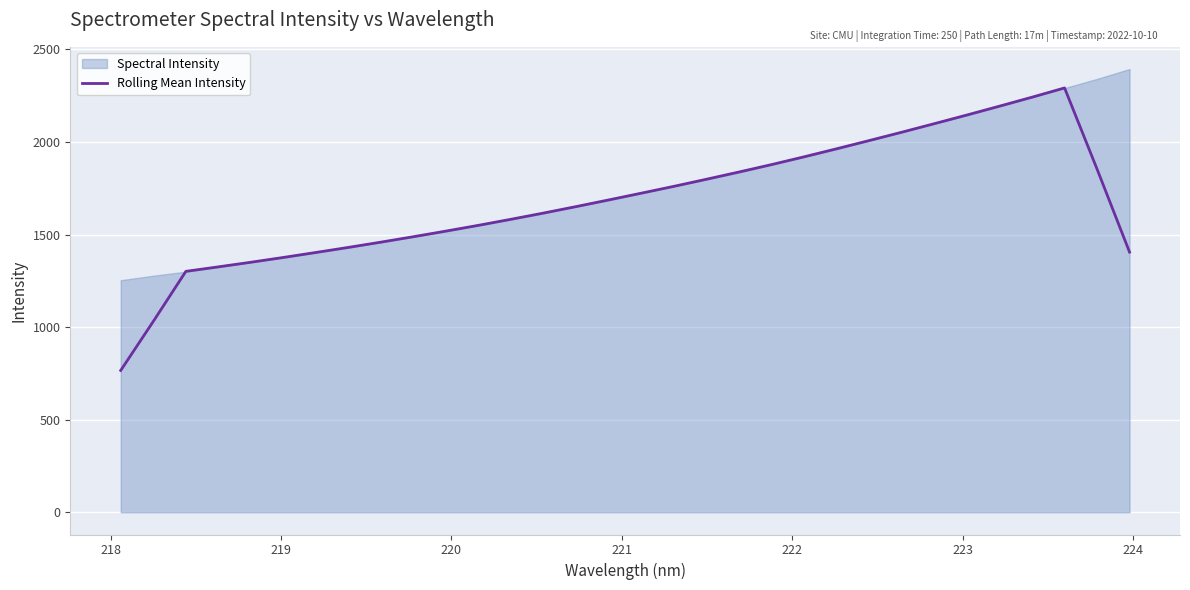

Reading left to right, extract all data points from this chart.

766.2	1031.1	1301.3	1325.6	1350.6	1376.5	1403.5	1430.9	1459.3	1488.8	1519.1	1550.4	1583.0	1616.7	1651.5	1687.5	1723.9	1760.7	1799.1	1838.1	1878.2	1920.2	1963.6	2007.9	2052.9	2099.0	2145.6	2193.4	2241.7	2291.6	1853.3	1405.1